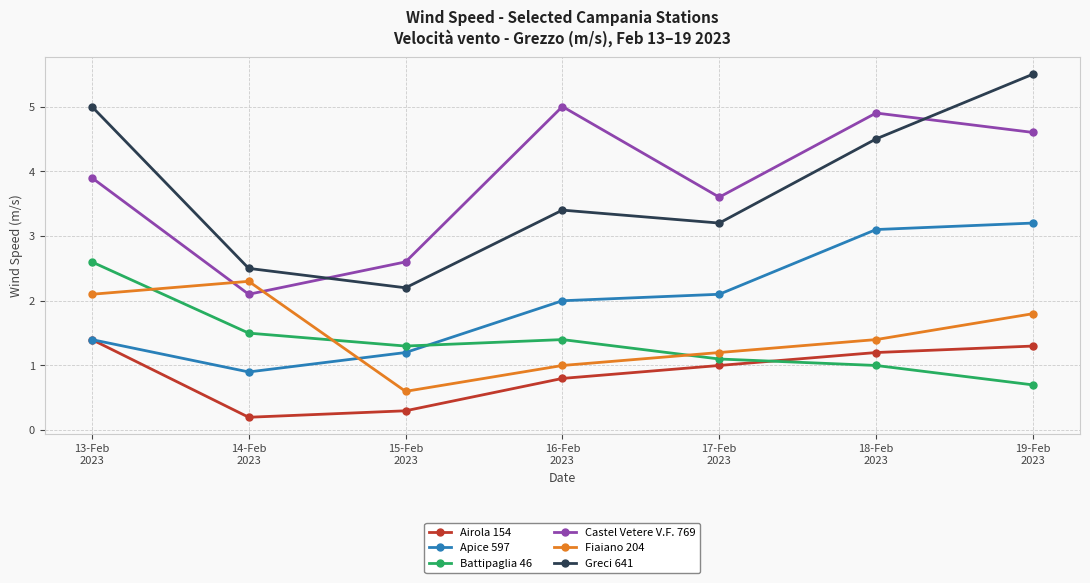

How many data points in Apice 597 are less than 2?

3